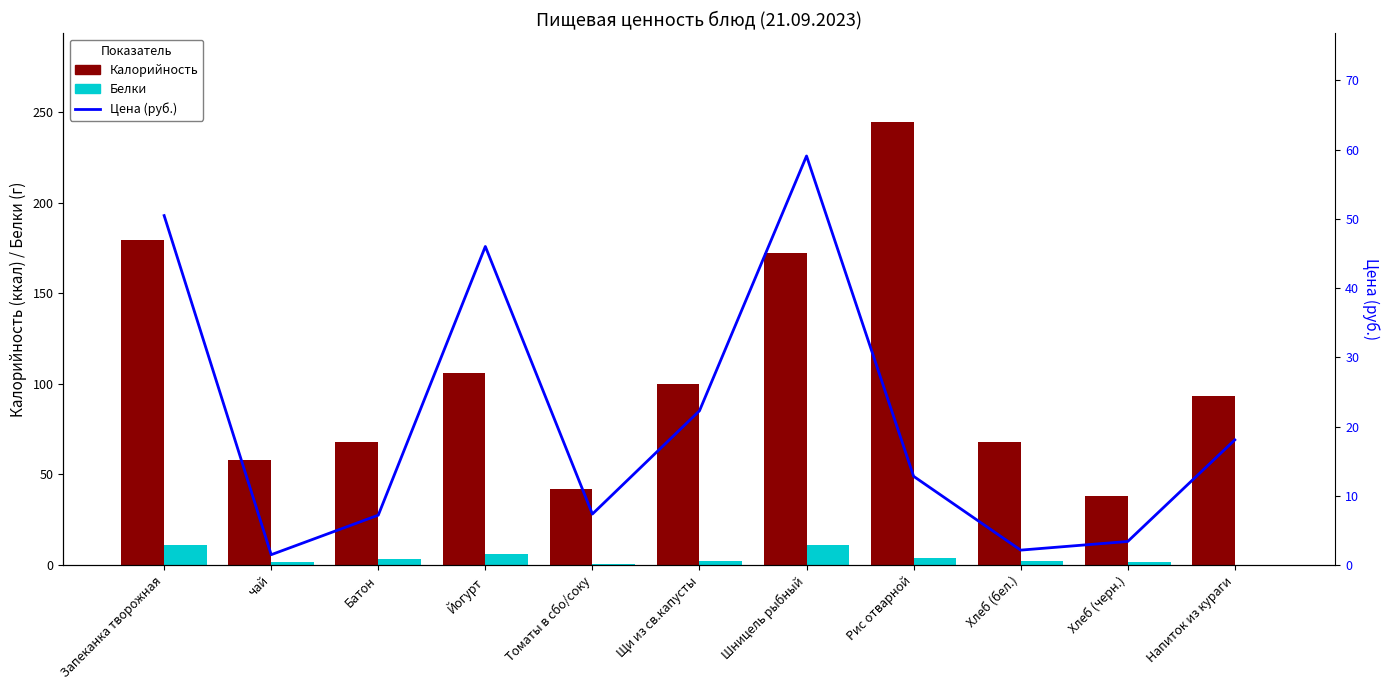

What value does the Калорийность series have at чай?

58.0